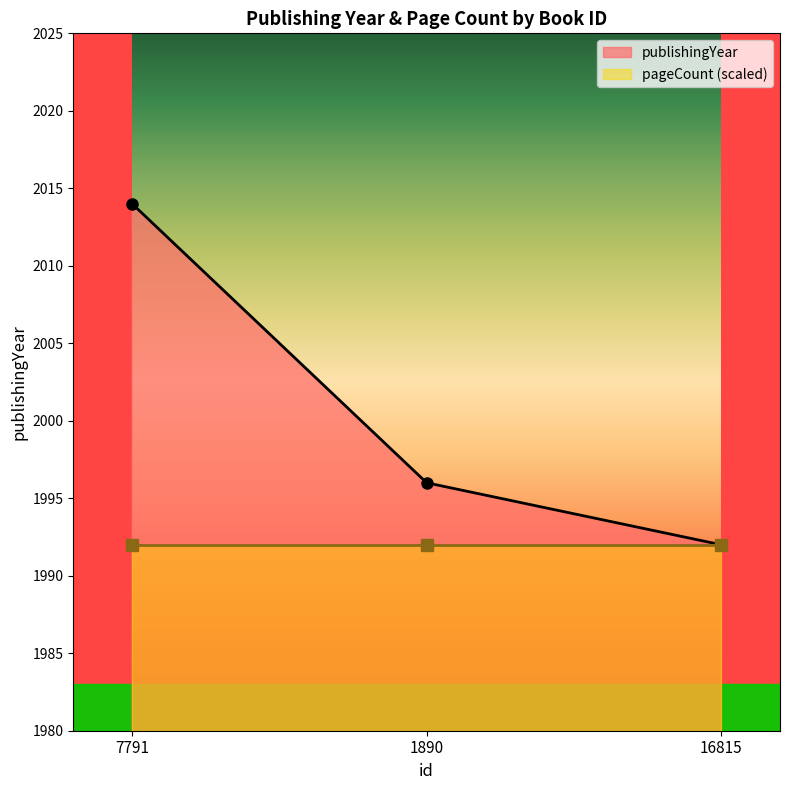

At which category does the chart reach its minimum across all series?

16815